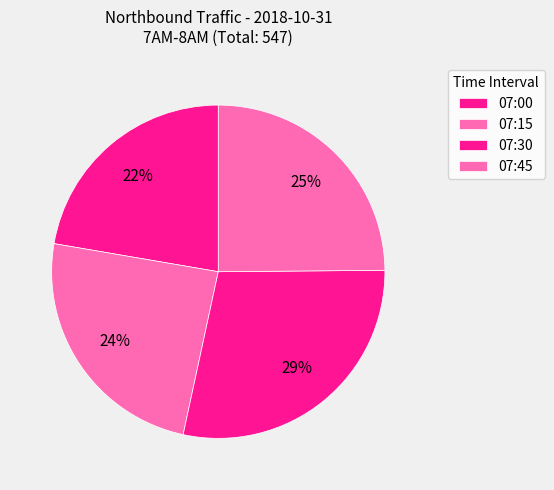

Between 07:00 and 07:15, which is larger?

07:15